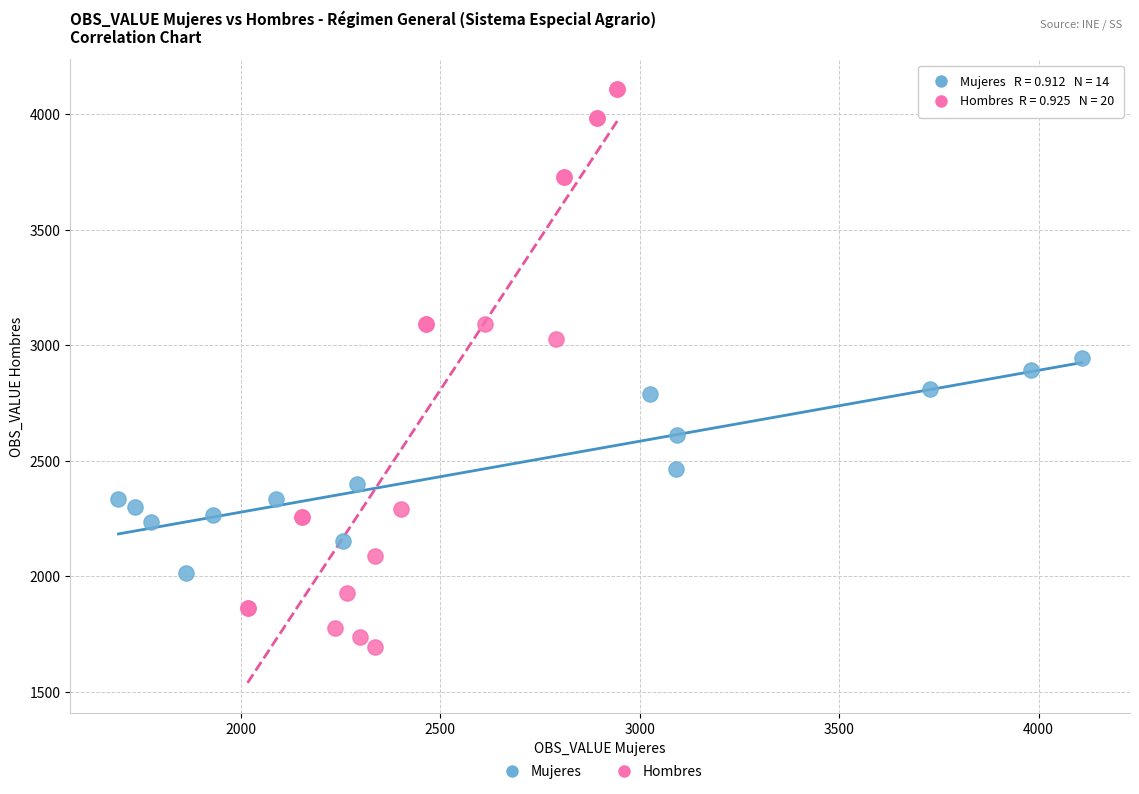

Which series has the widest spread of Y values?

Hombres